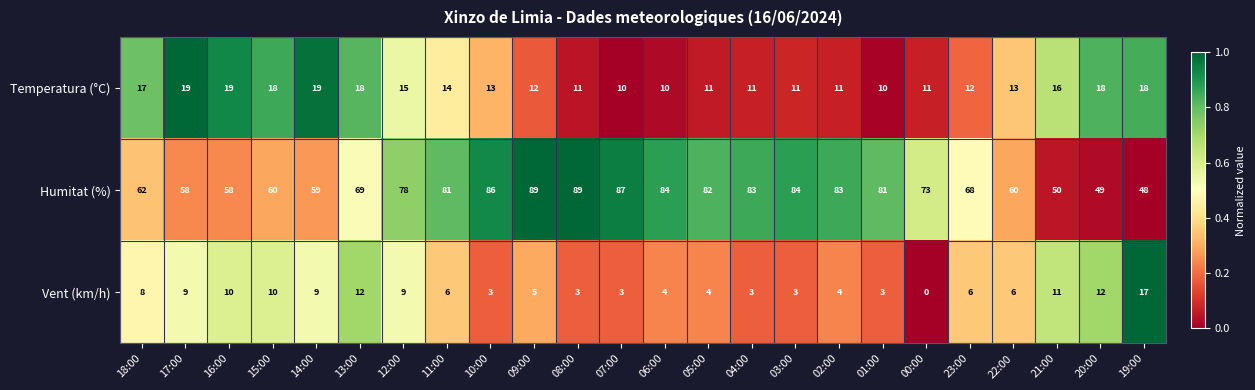

What is the difference between the second highest and second lowest values in the Temperatura (°C) series?

9